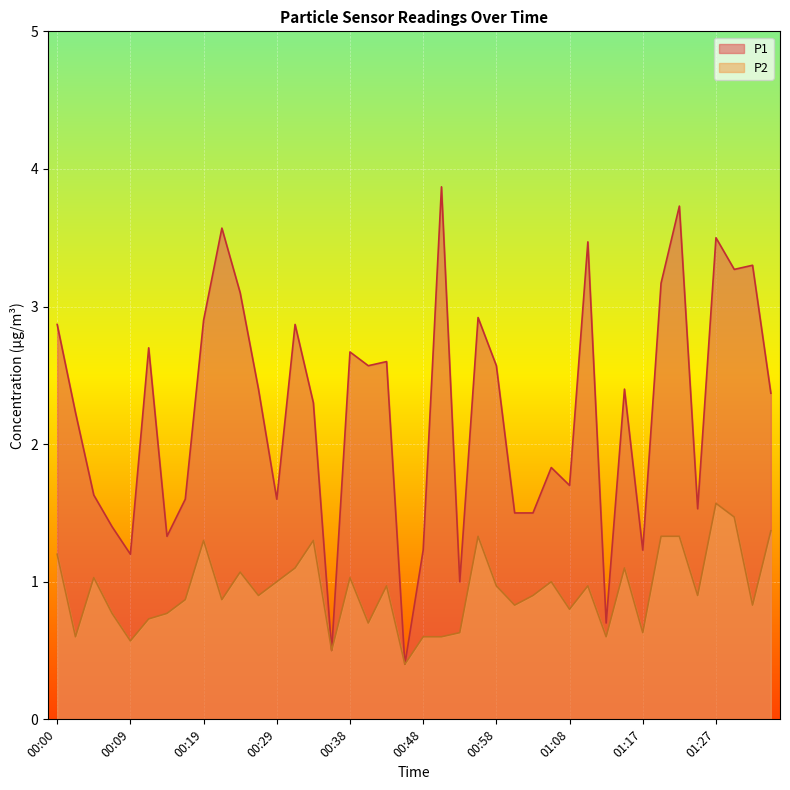

Count the number of data series in this chart.

2